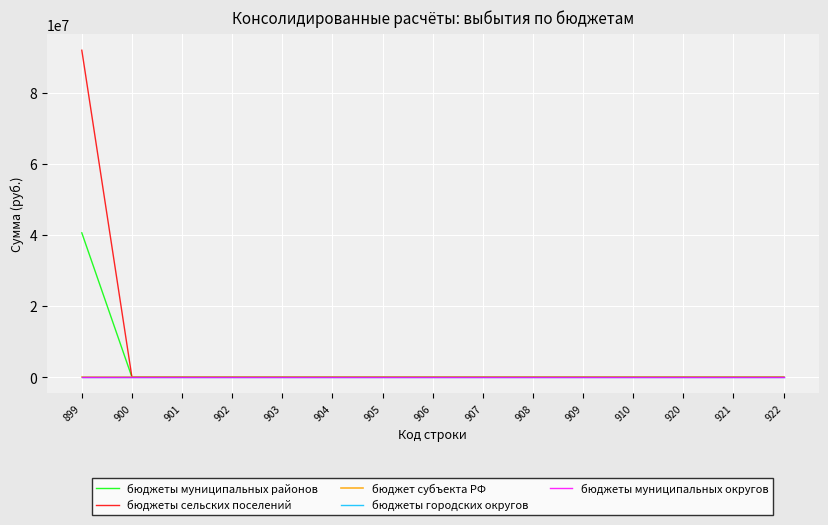

Which series has the largest range (max minus min)?

бюджеты сельских поселений